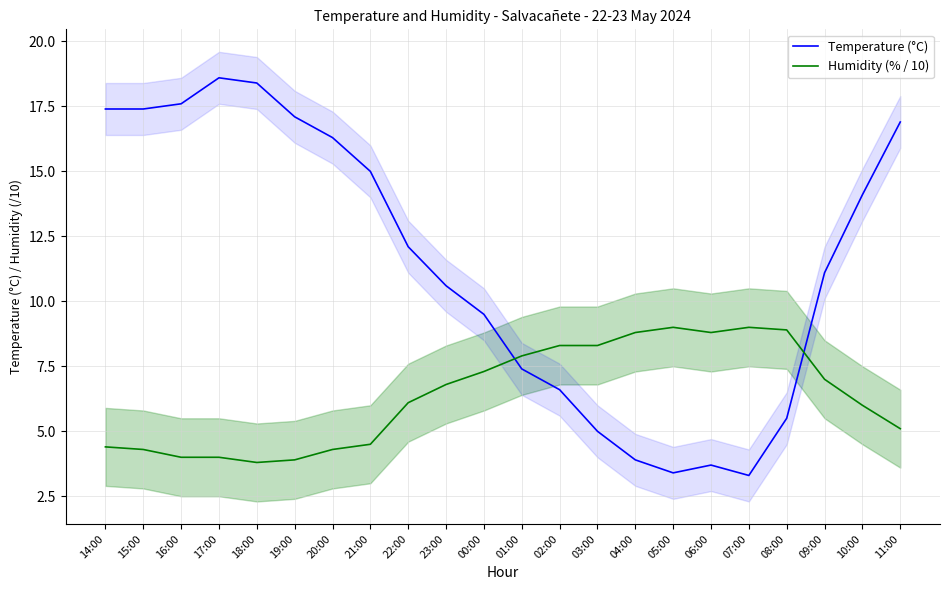

True or false: Temperature (°C) has more than 0 points higher than both neighbors.

True